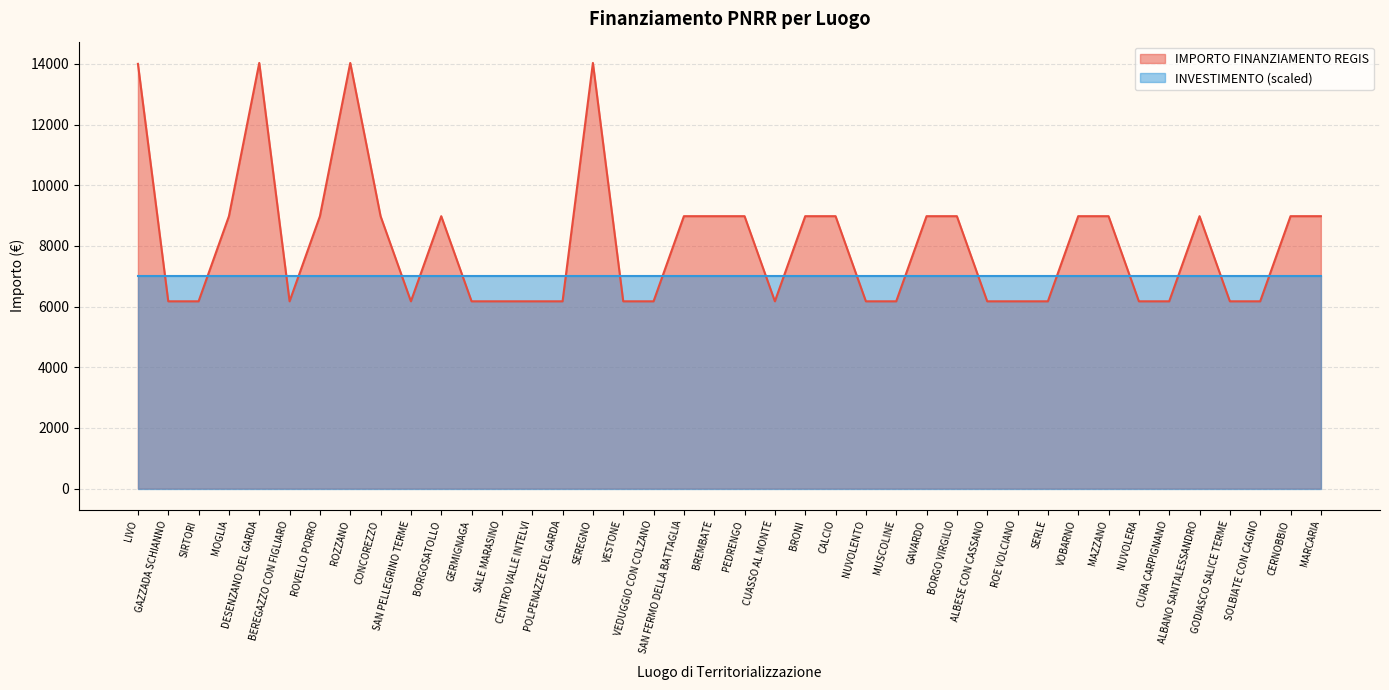

Which category has the lowest value across all series?

GAZZADA SCHIANNO